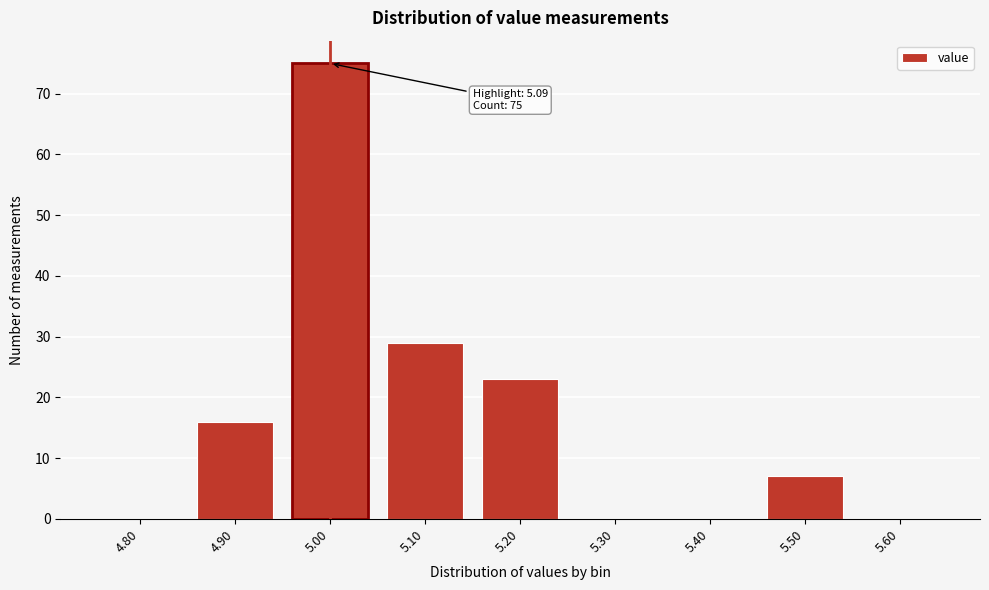

Reading left to right, what are all the values shown in this chart?

4.80=0	4.90=16	5.00=75	5.10=29	5.20=23	5.30=0	5.40=0	5.50=7	5.60=0